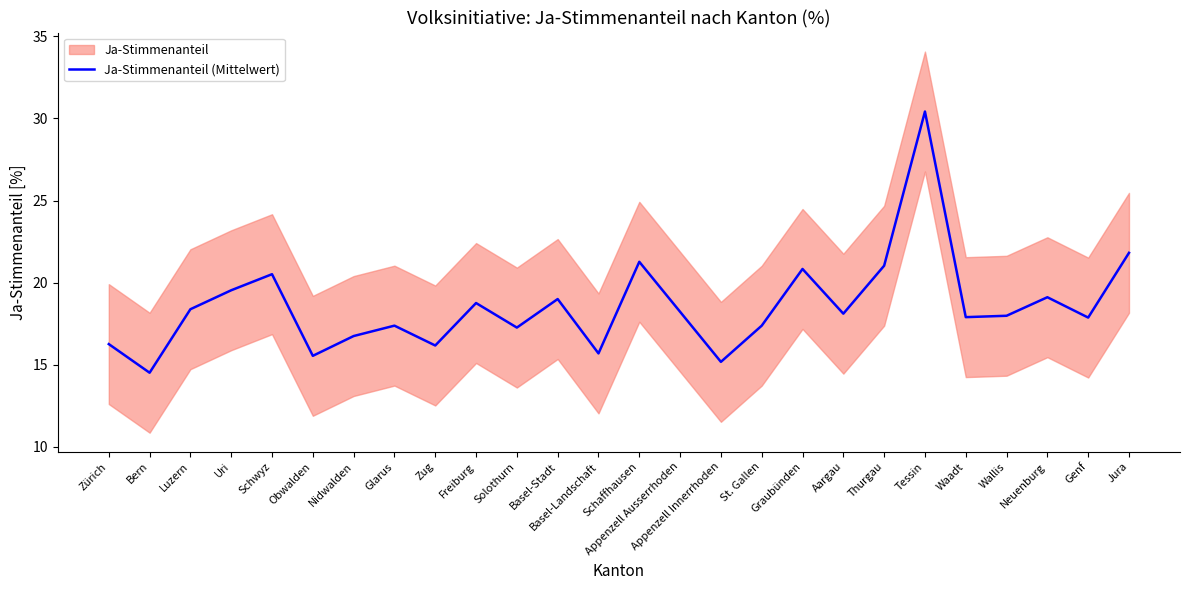

What is the value of the 19th point from the left?

18.1